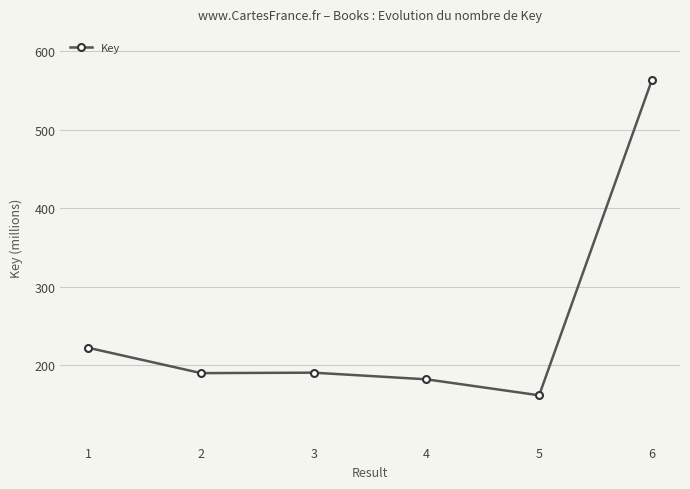

What is the value of the 2nd point from the left?

190.3